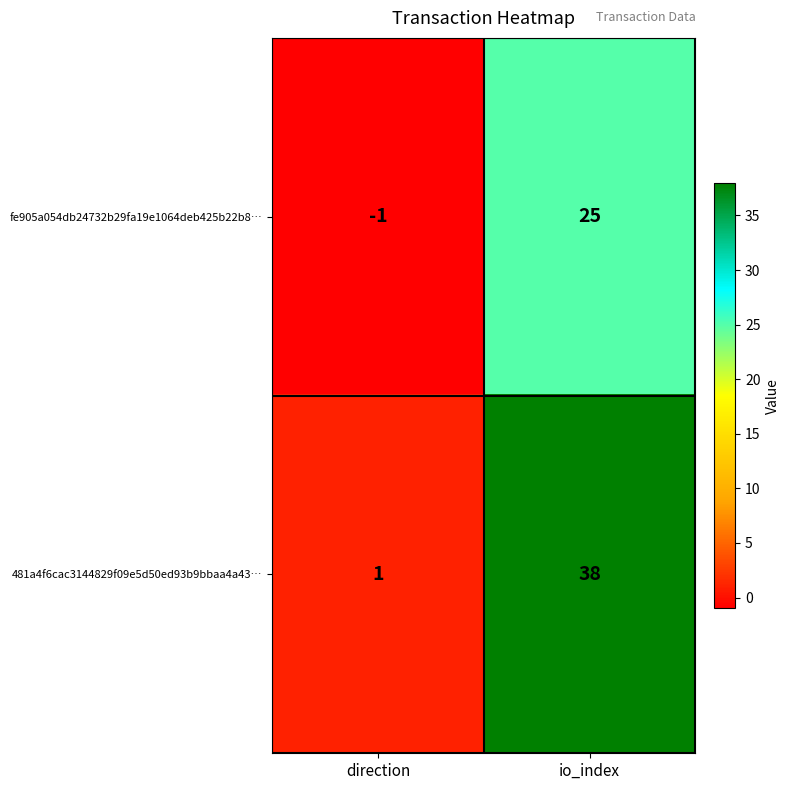

Rank the series by their maximum value, from lowest to highest.

fe905a054db24732b29fa19e1064deb425b22b8…, 481a4f6cac3144829f09e5d50ed93b9bbaa4a43…